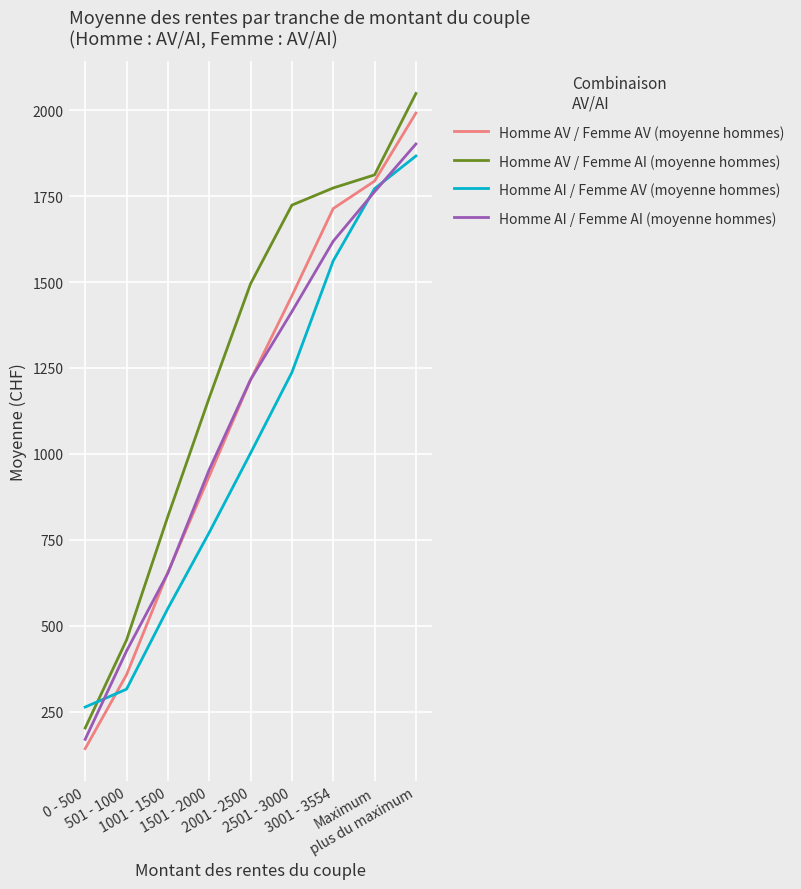

Count the number of categories in the chart.

9